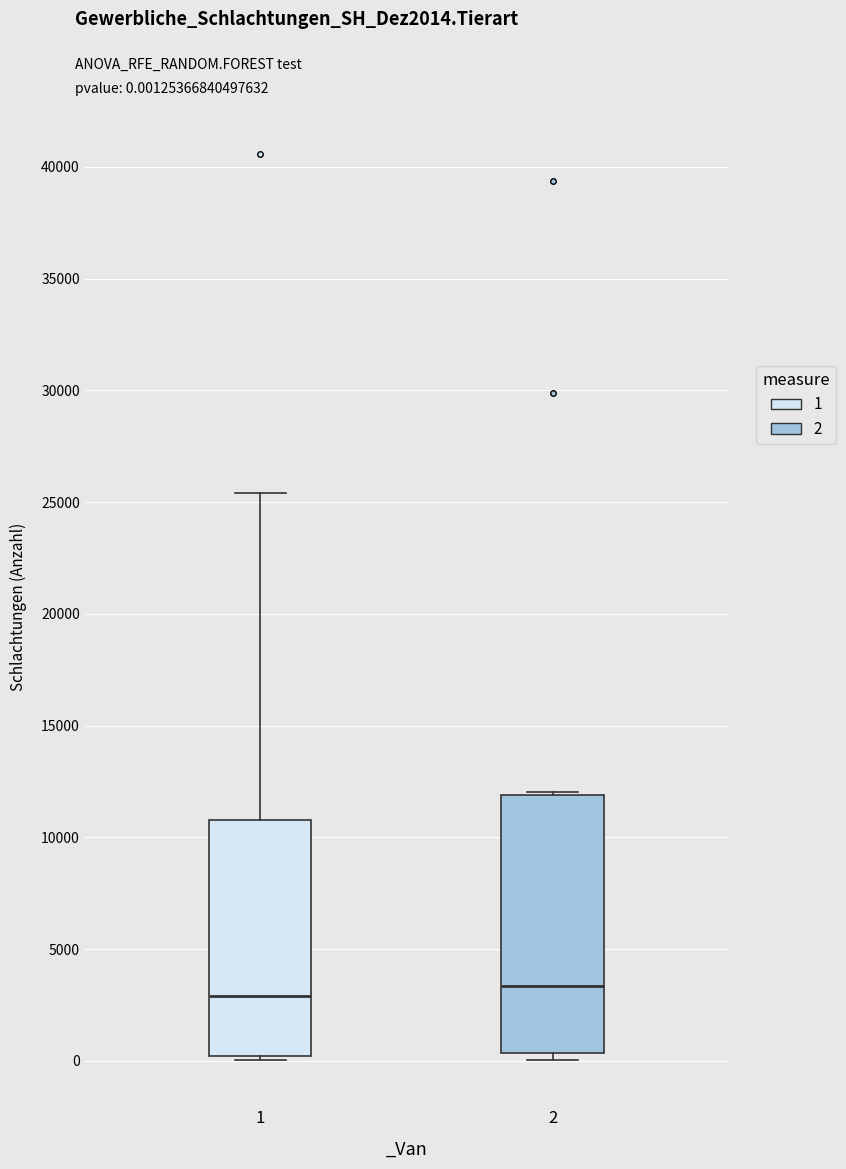

Reading left to right, read every box against the y-axis: the position of its median line, the range the box covers, and the ends of its whiskers. The values are not printed on the chart, so give them approximately, as read against the axis.

1: median 3000, box 0 to 11000, whiskers 0 (just below the box's lower edge) to 25500
2: median 3500, box 500 to 12000, whiskers 0 to 12000